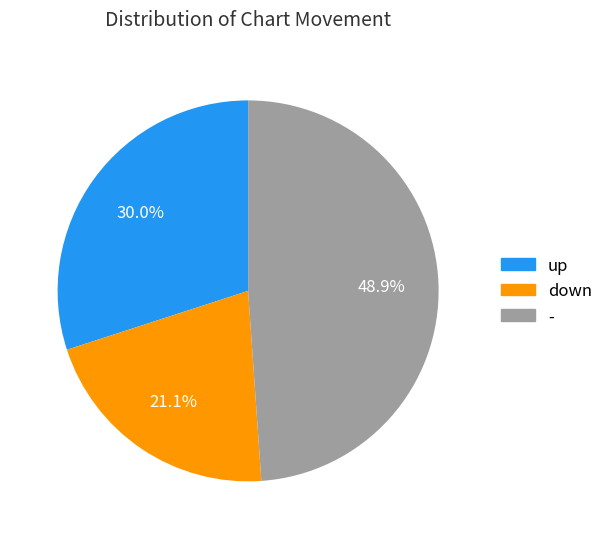

To the nearest percent, what percentage of the pie is up?

30%